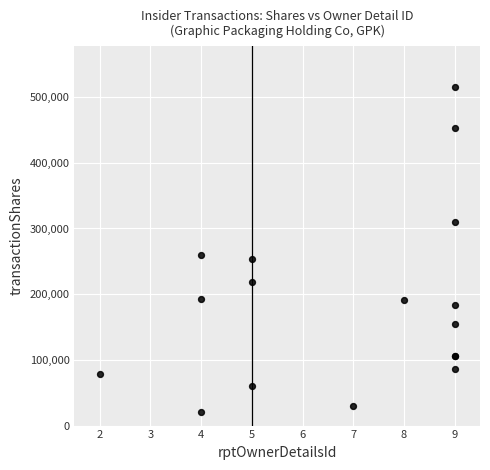

What Y value in the scatter plot is closest to 268309?

259672